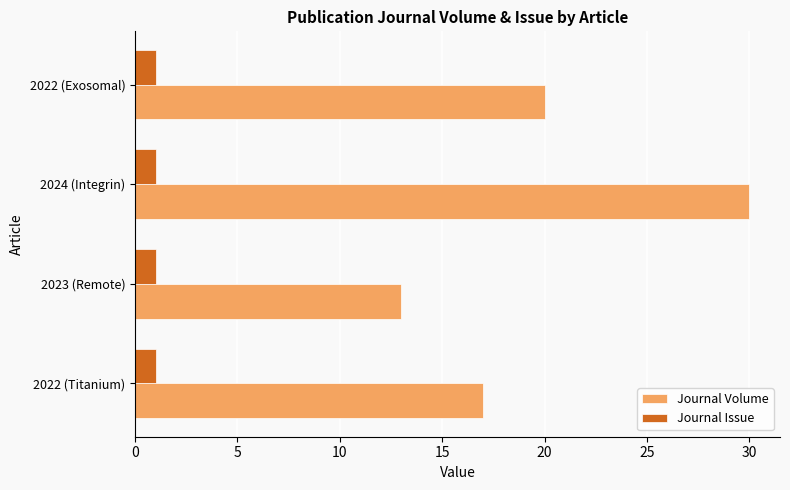

What is the difference between the highest and lowest values at 2022 (Titanium)?

16